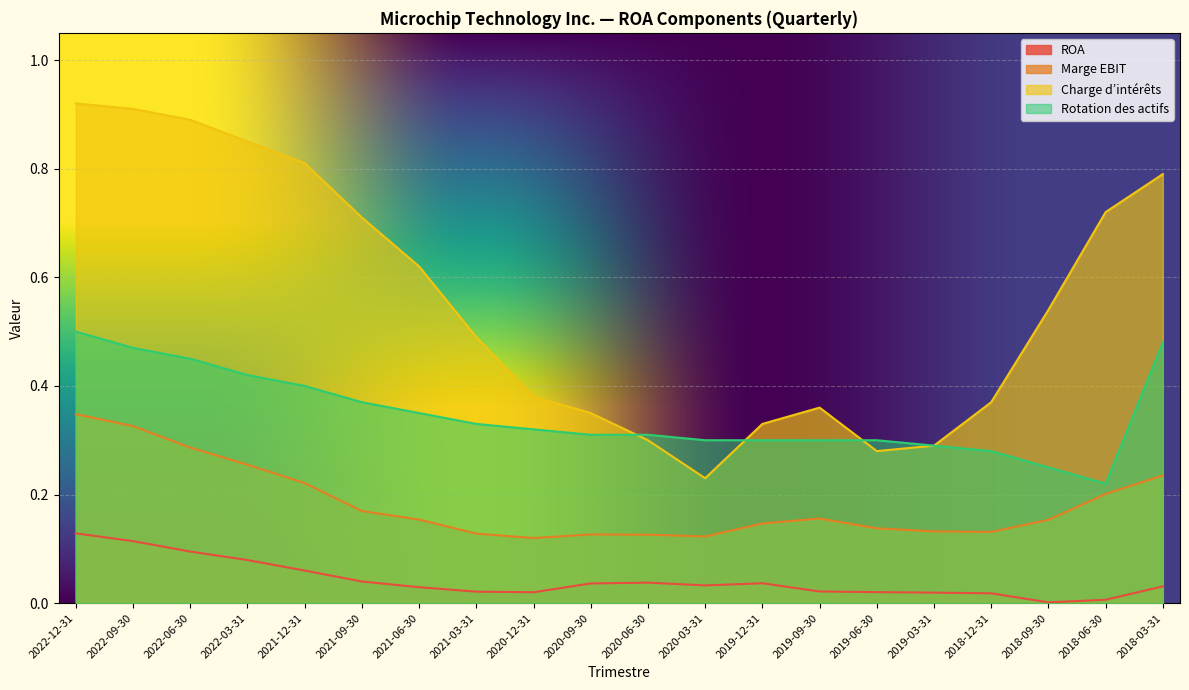

Between 2019-12-31 and 2018-12-31, which series saw the biggest shift?

Charge d’intérêts